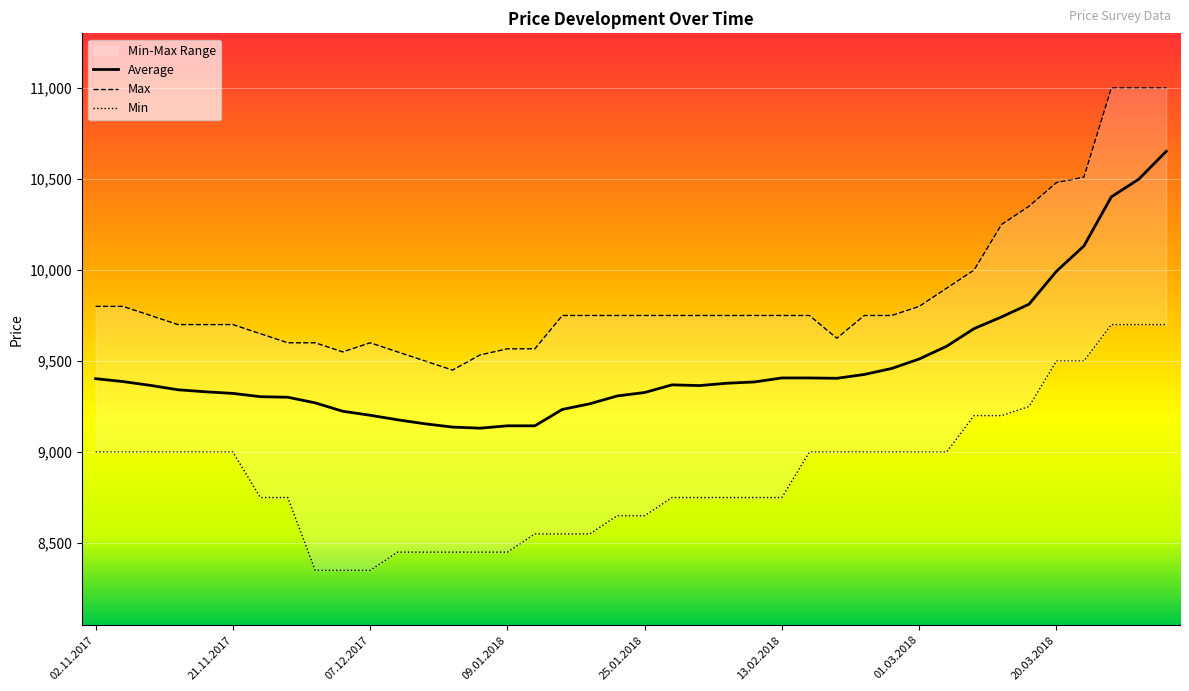

At how many categories does at least one series exceed 9382?

40